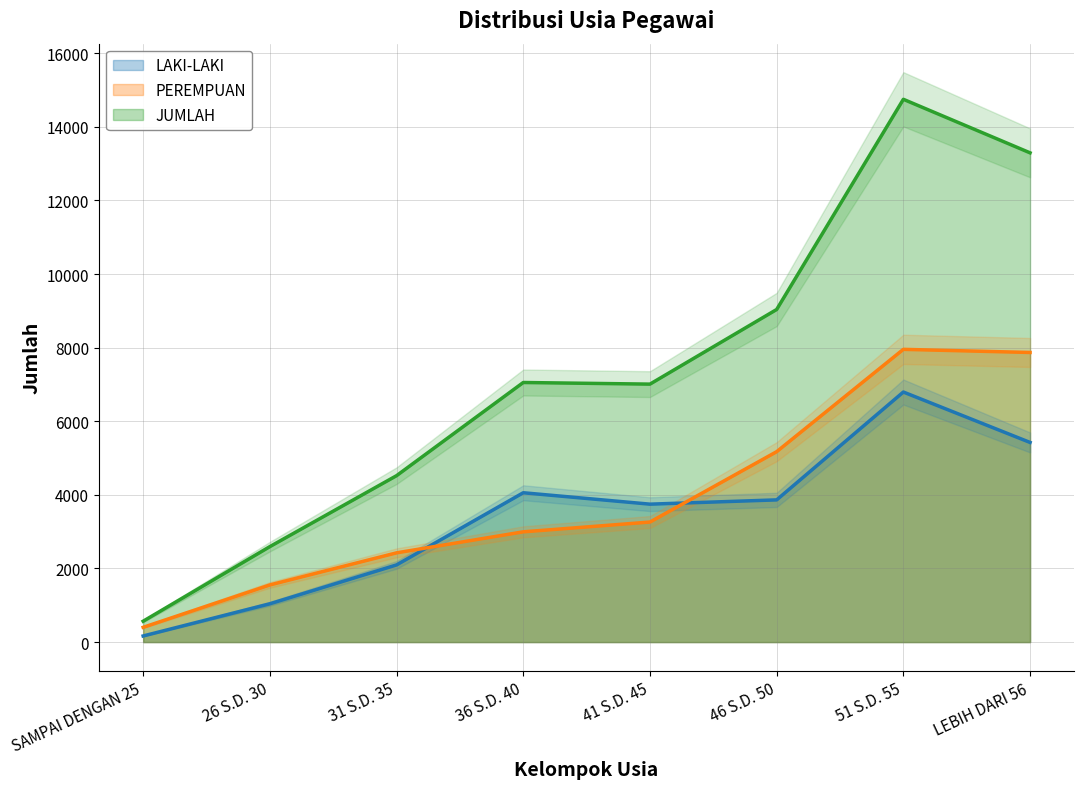

Reading left to right, extract all data points from this chart.

LAKI-LAKI: SAMPAI DENGAN 25=166	26 S.D. 30=1041	31 S.D. 35=2097	36 S.D. 40=4058	41 S.D. 45=3748	46 S.D. 50=3864	51 S.D. 55=6795	LEBIH DARI 56=5425
PEREMPUAN: SAMPAI DENGAN 25=401	26 S.D. 30=1553	31 S.D. 35=2425	36 S.D. 40=2996	41 S.D. 45=3262	46 S.D. 50=5174	51 S.D. 55=7955	LEBIH DARI 56=7870
JUMLAH: SAMPAI DENGAN 25=567	26 S.D. 30=2594	31 S.D. 35=4522	36 S.D. 40=7054	41 S.D. 45=7010	46 S.D. 50=9038	51 S.D. 55=14750	LEBIH DARI 56=13295